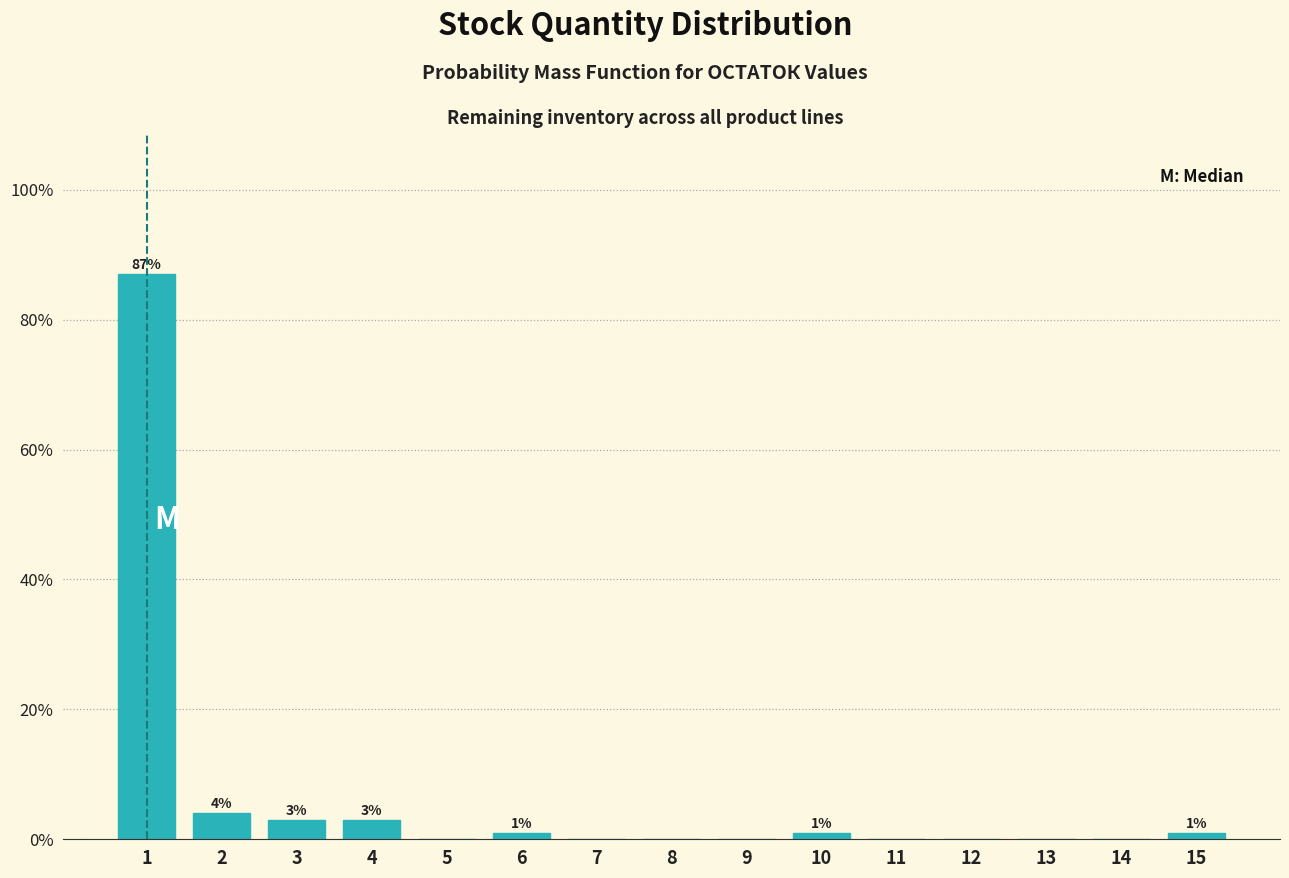

Reading right to left, what are all the values shown in this chart?

15=1	14=0	13=0	12=0	11=0	10=1	9=0	8=0	7=0	6=1	5=0	4=3	3=3	2=4	1=87